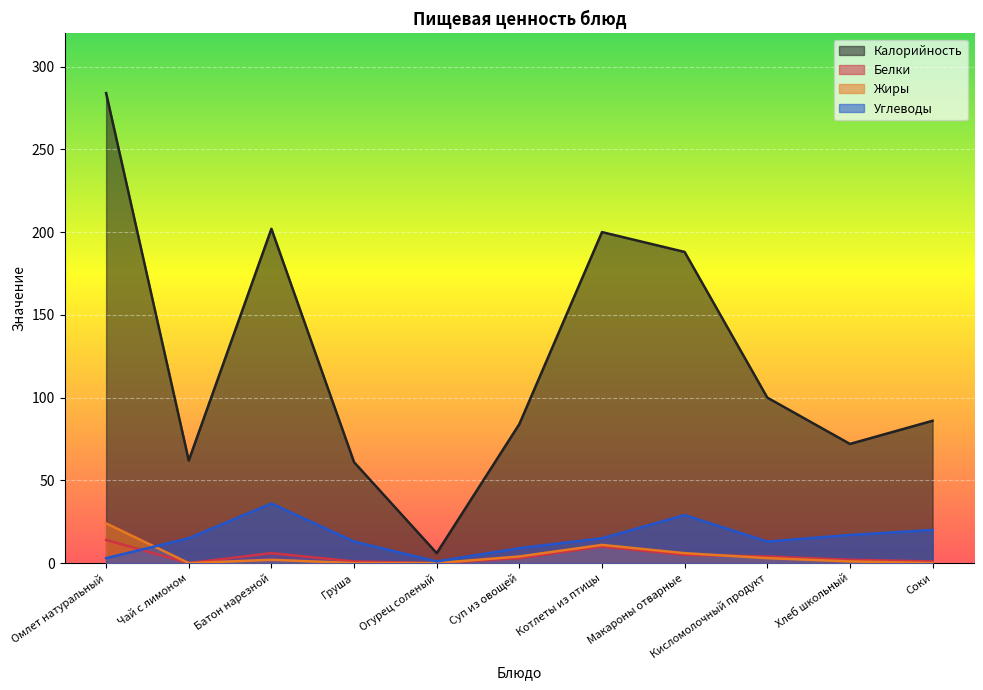

Where do Углеводы and Белки first cross each other?

Омлет натуральный and Чай с лимоном